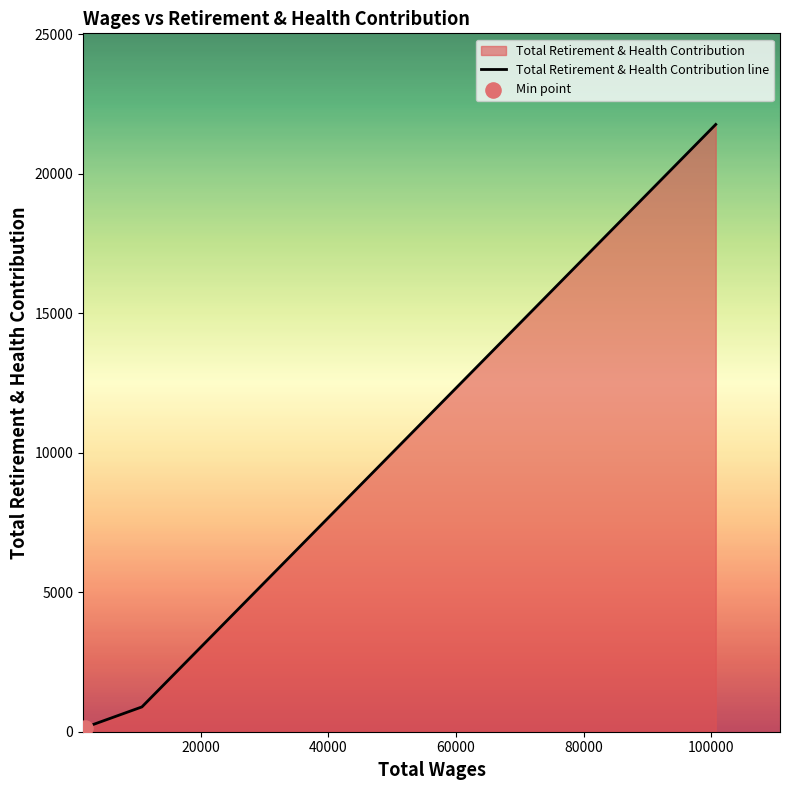

What is the maximum value shown in the chart?

21761